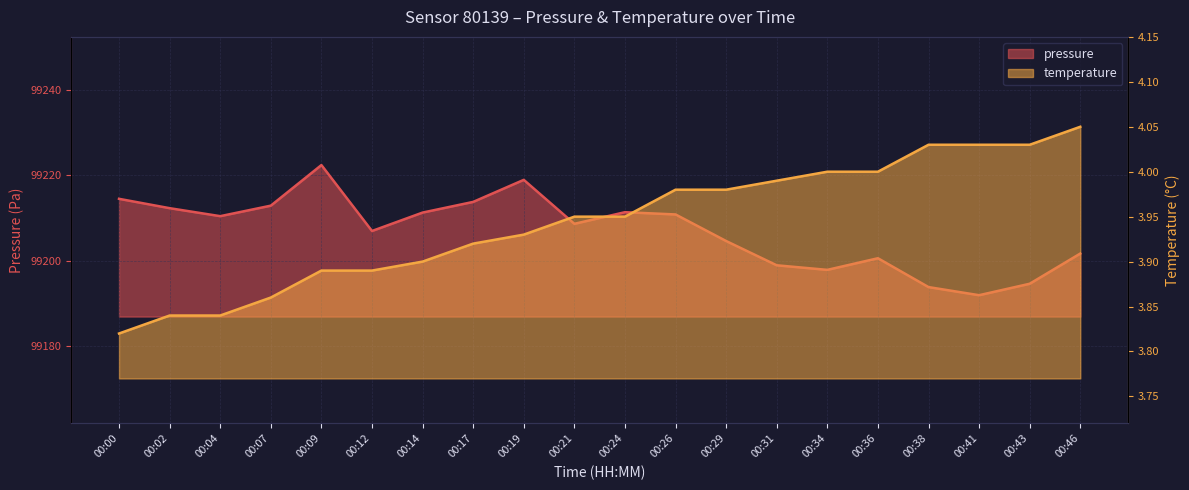

At which label does pressure reach its minimum?

00:41